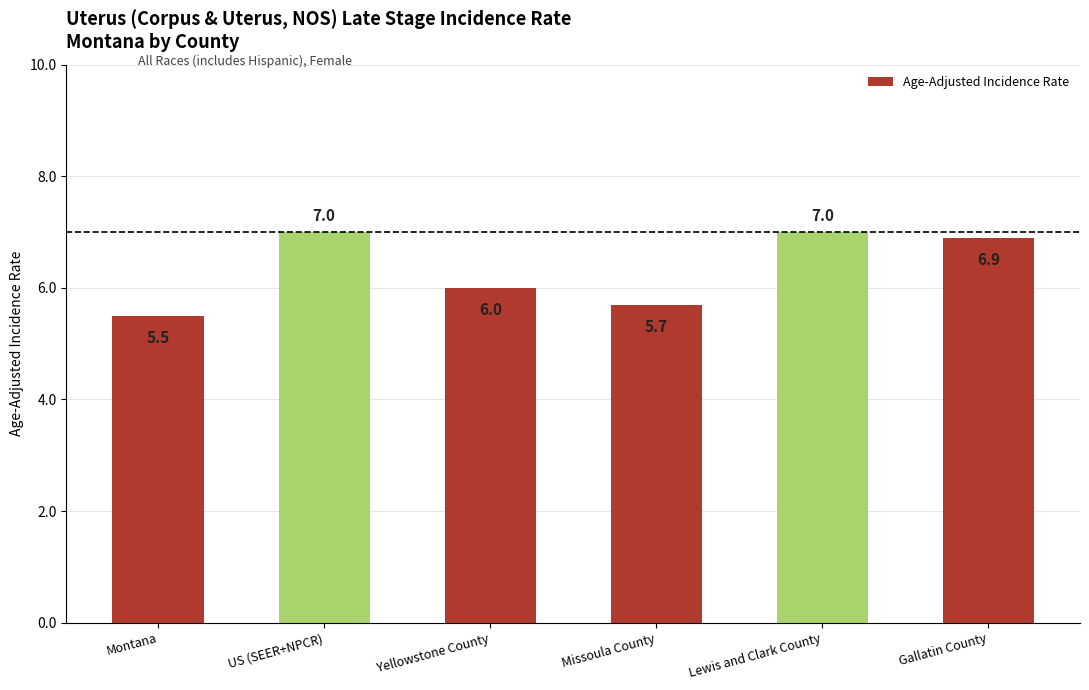

What is the label of the 6th bar from the left?

Gallatin County